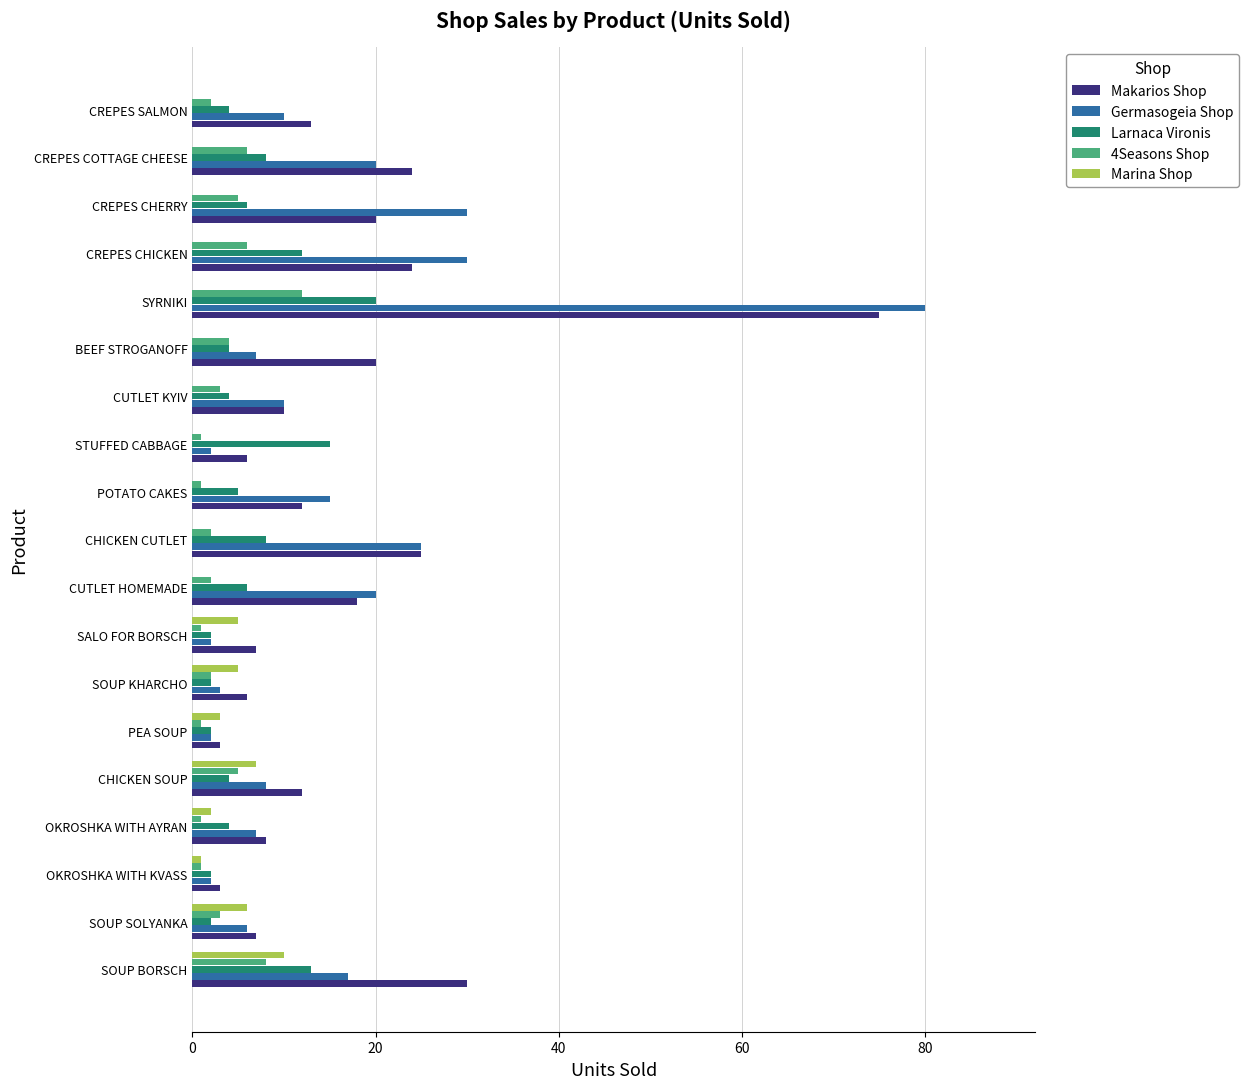

The value of Marina Shop at STUFFED CABBAGE is 6. True or false?

False